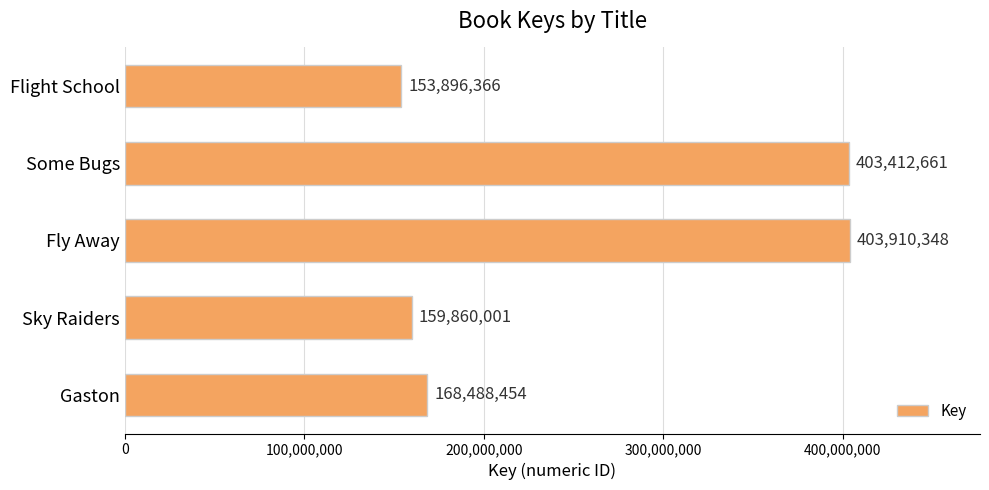

What is the difference between the second highest and minimum values?

249516295